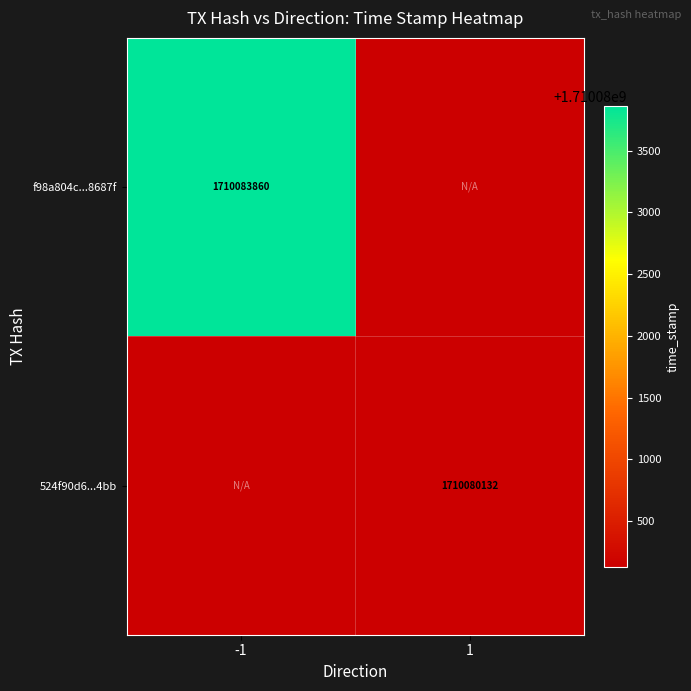

True or false: 524f90d6...4bb has a value of 666777268 at 1.

False